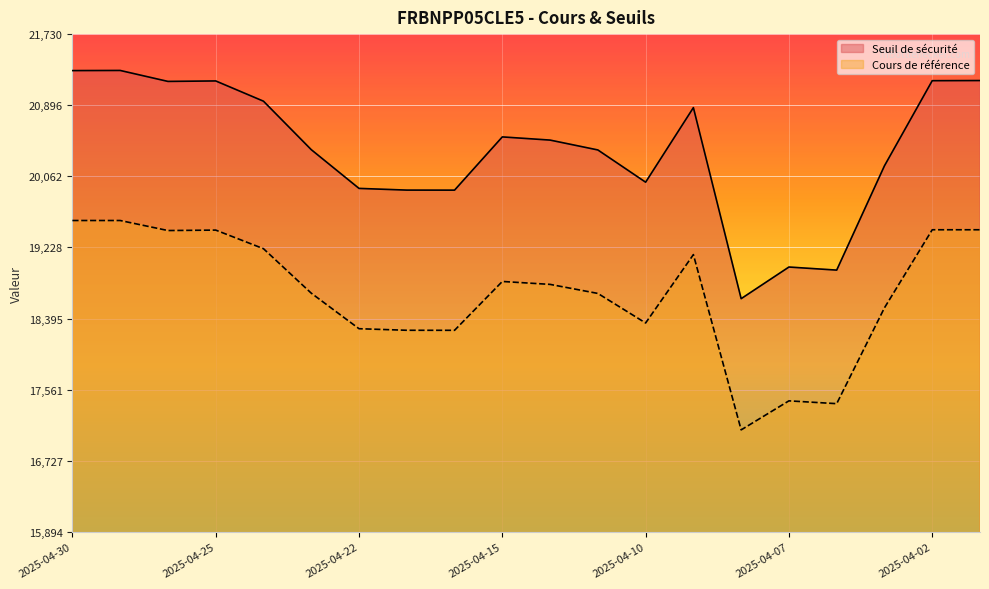

Rank the series by their maximum value, from lowest to highest.

Cours de référence, Seuil de sécurité